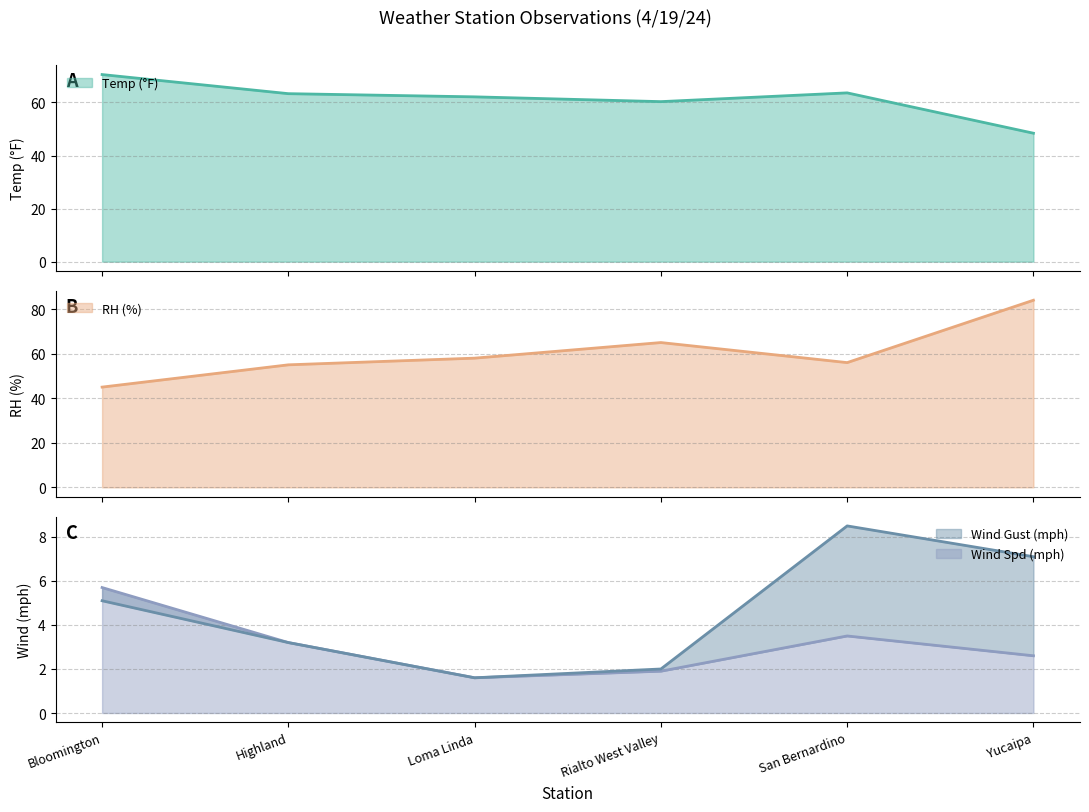

What is the label of the 5th point from the right?

Highland